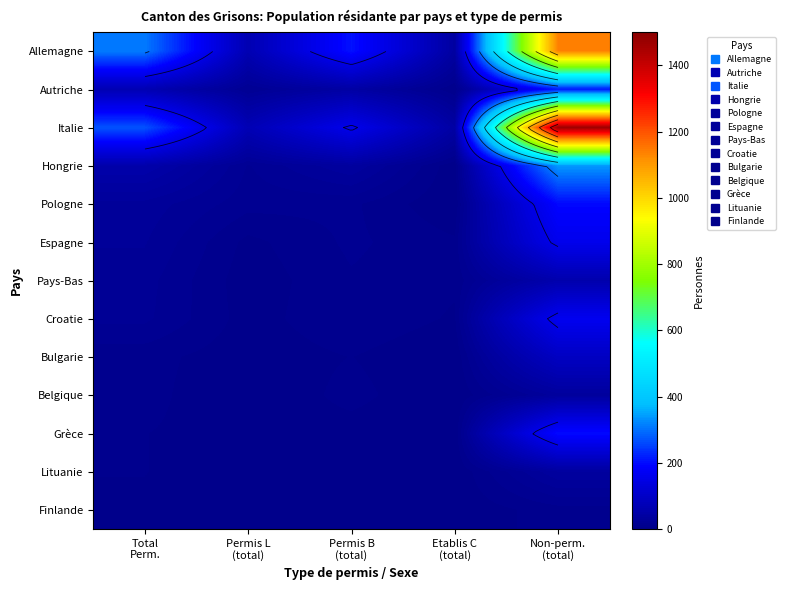

How many values in the Autriche series are below 43?

2